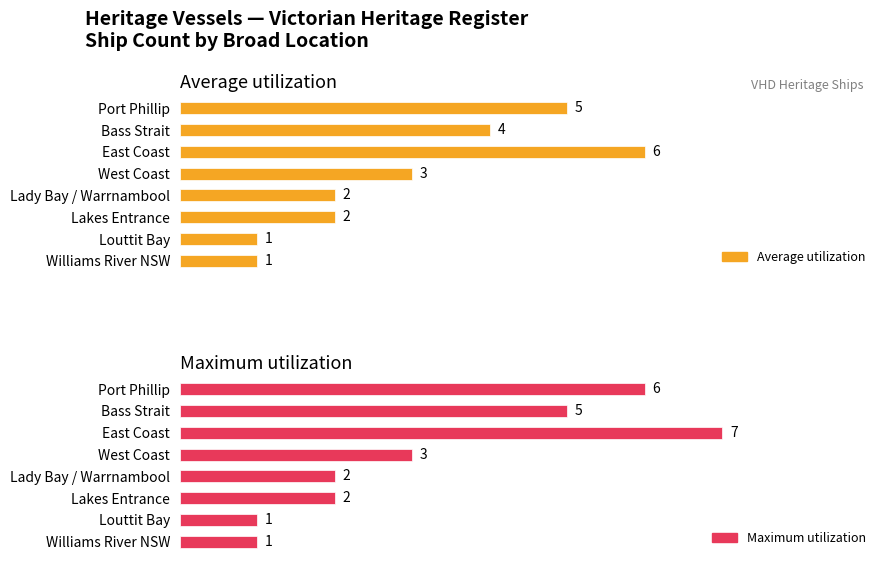

What is the value of the Maximum utilization bar at the 1st from the left?

1